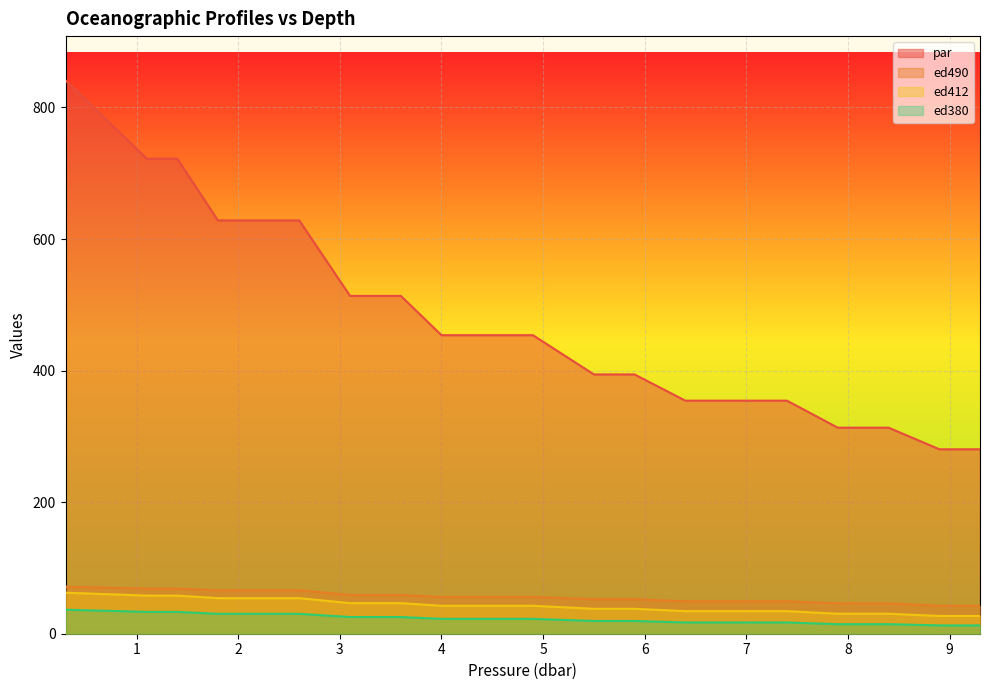

Which series has the largest total across all categories?

par